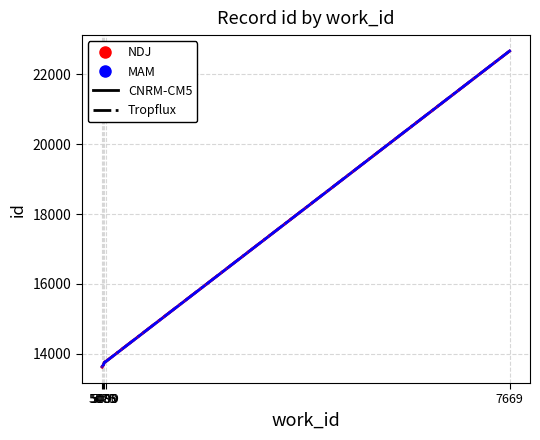

What is the minimum value shown in the chart?

13615